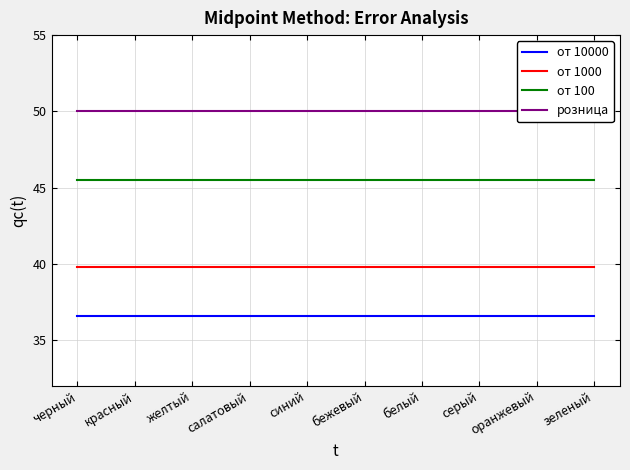

At салатовый, list the series in order from smallest to largest.

от 10000, от 1000, от 100, розница